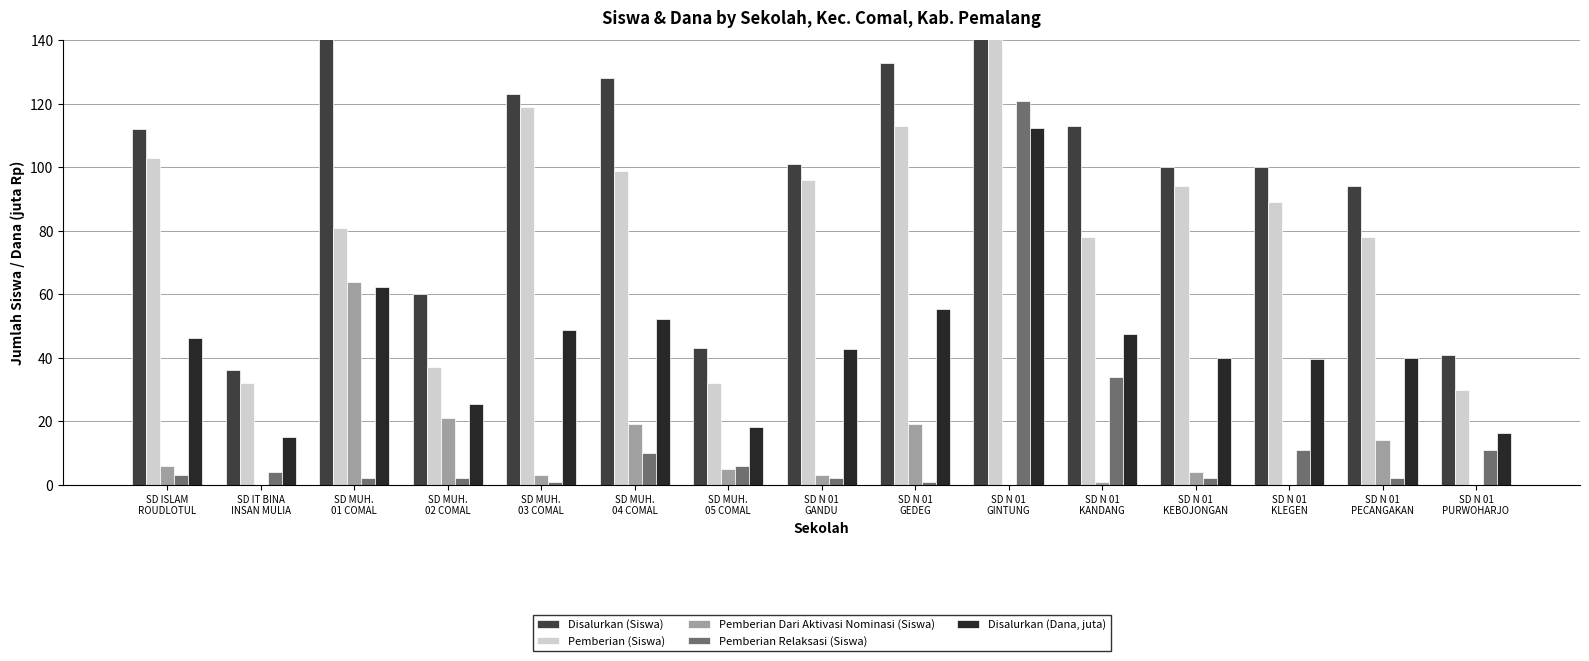

Rank the categories by Pemberian Dari Aktivasi Nominasi (Siswa) value from lowest to highest.

SD IT BINA
INSAN MULIA, SD N 01
GINTUNG, SD N 01
KLEGEN, SD N 01
PURWOHARJO, SD N 01
KANDANG, SD MUH.
03 COMAL, SD N 01
GANDU, SD N 01
KEBOJONGAN, SD MUH.
05 COMAL, SD ISLAM
ROUDLOTUL, SD N 01
PECANGAKAN, SD MUH.
04 COMAL, SD N 01
GEDEG, SD MUH.
02 COMAL, SD MUH.
01 COMAL